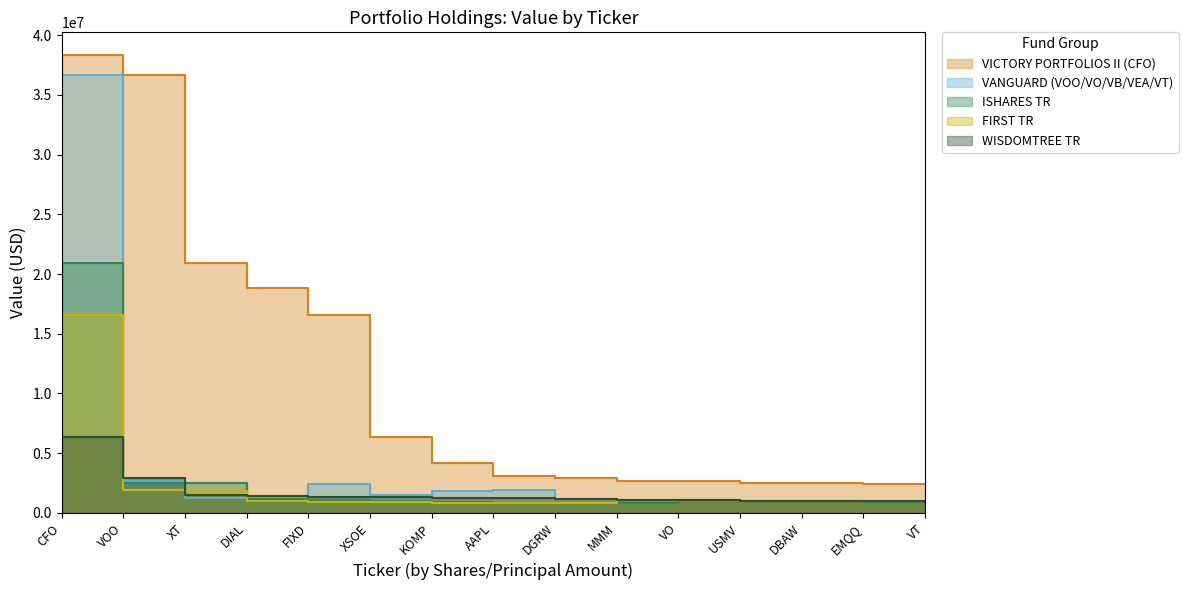

Between MMM and DBAW, which series saw the biggest shift?

ISHARES TR